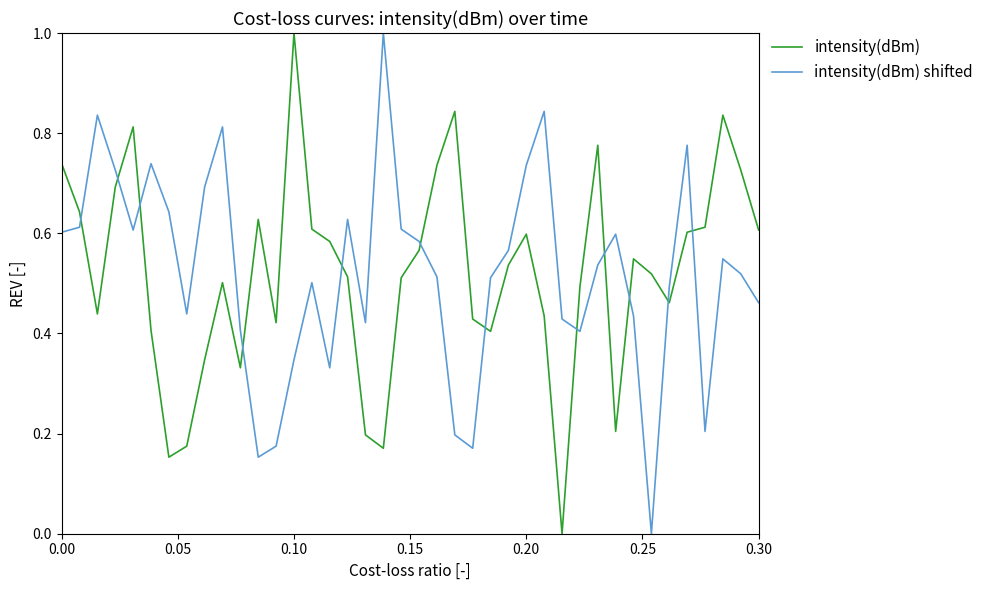

How many intersections are there between intensity(dBm) shifted and intensity(dBm)?

12